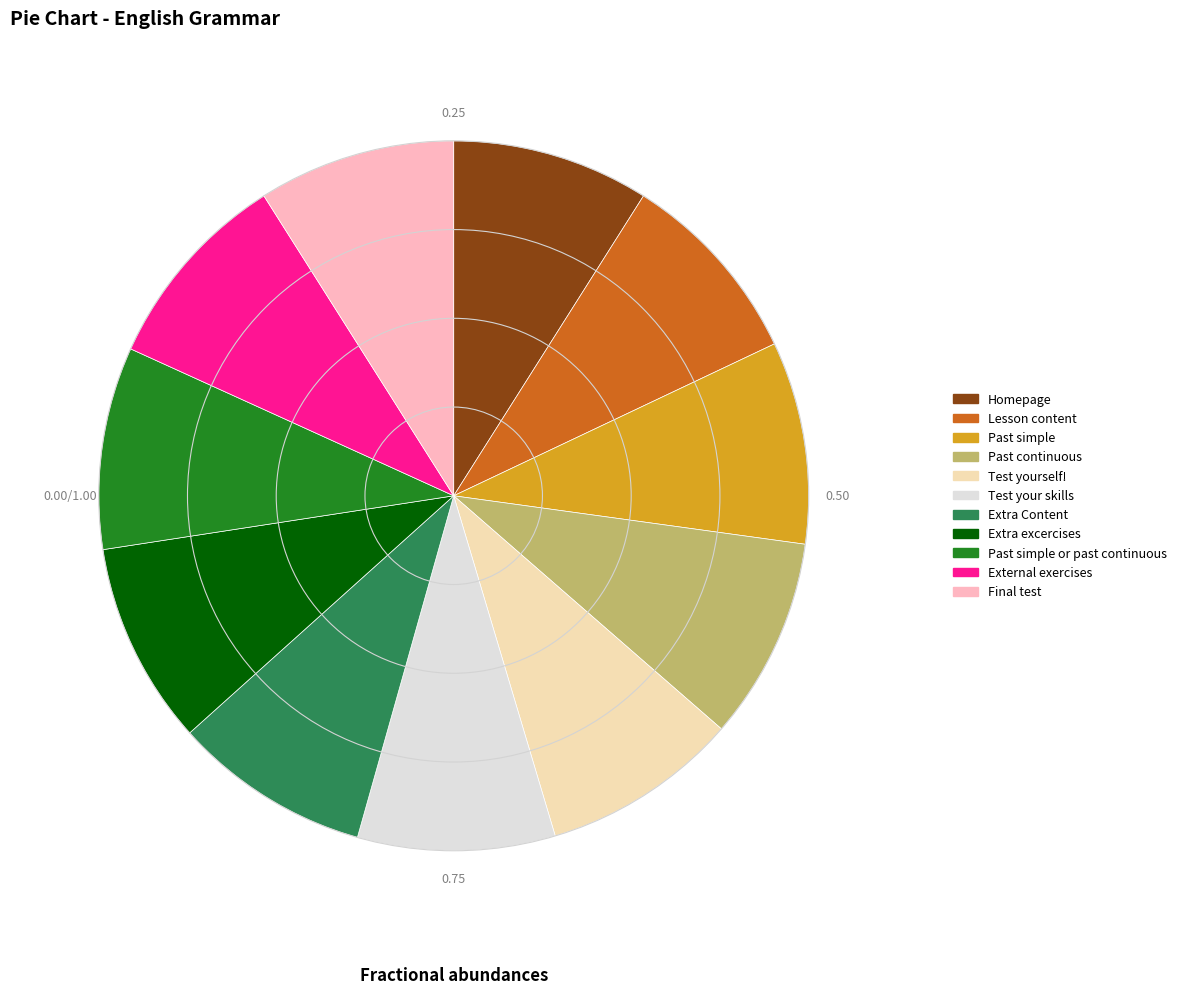

Is there any slice that represents more than half of the pie?

No